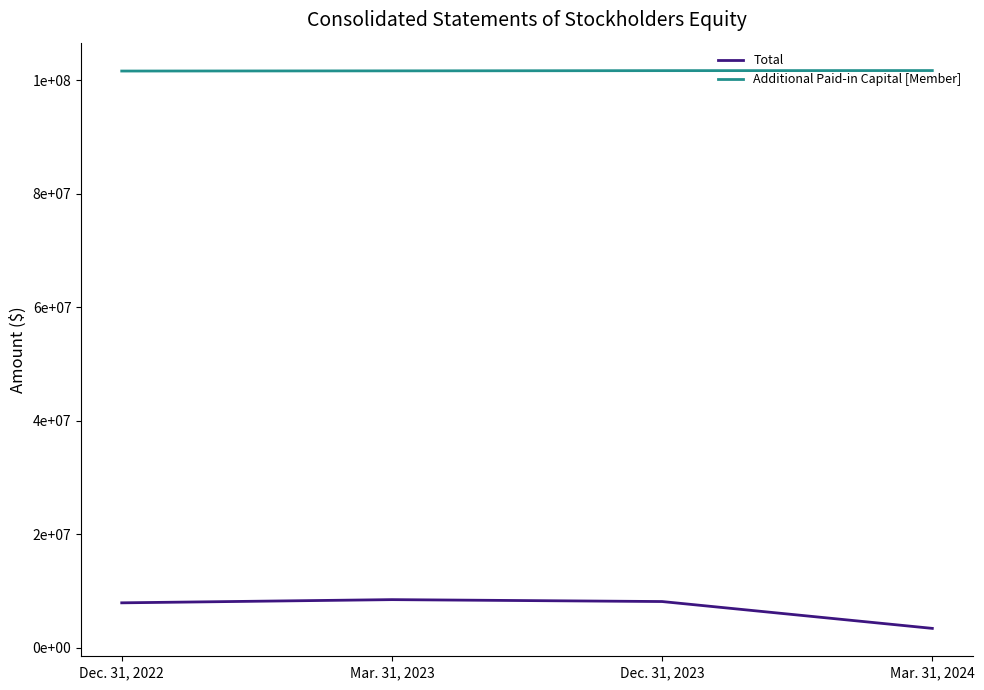

What is the difference between the second highest and second lowest values in the Additional Paid-in Capital [Member] series?

39569